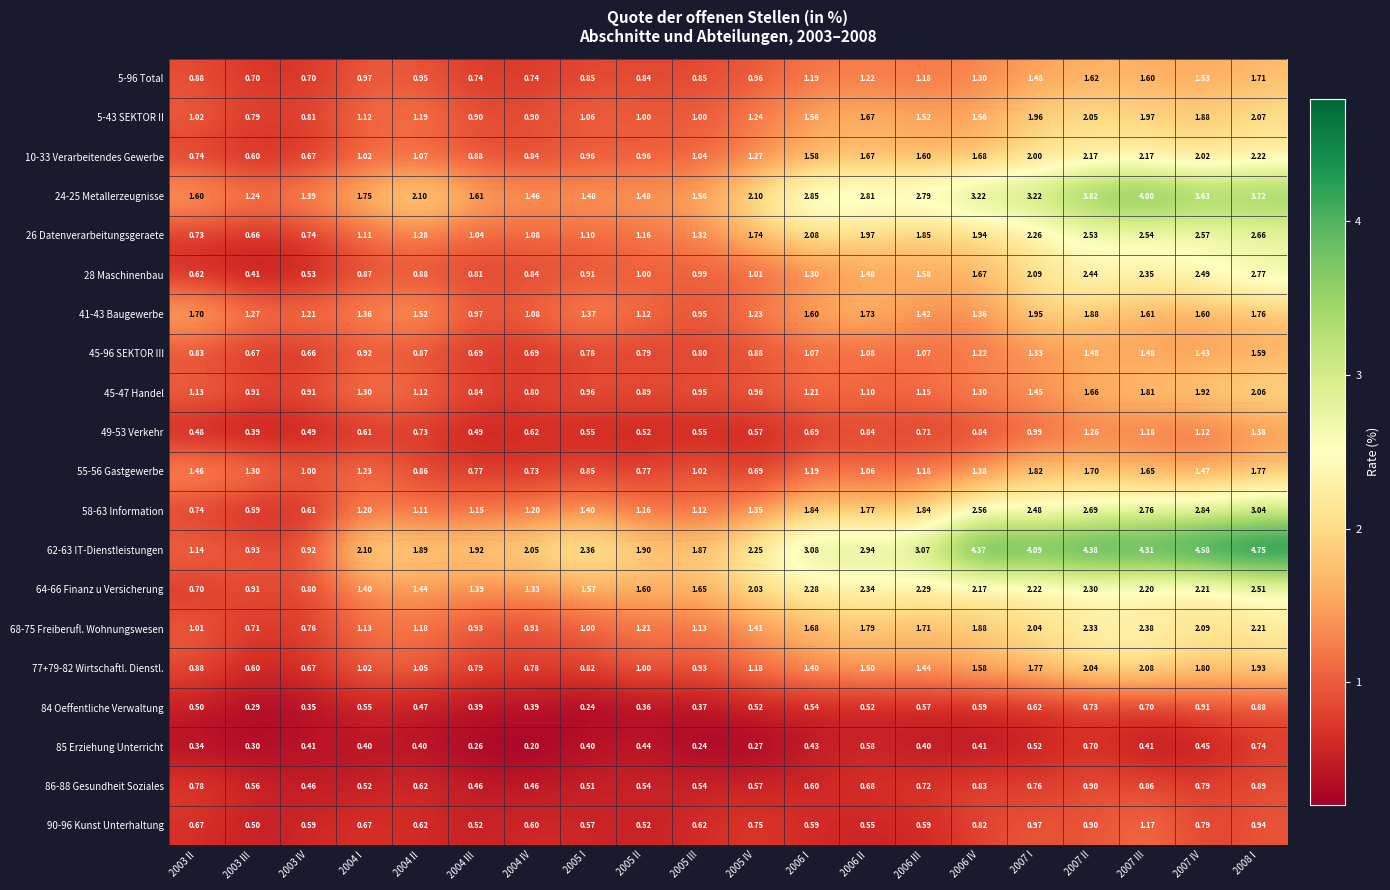

Is the value of 49-53 Verkehr at 2007 I greater than the value of 55-56 Gastgewerbe at 2006 III?

No